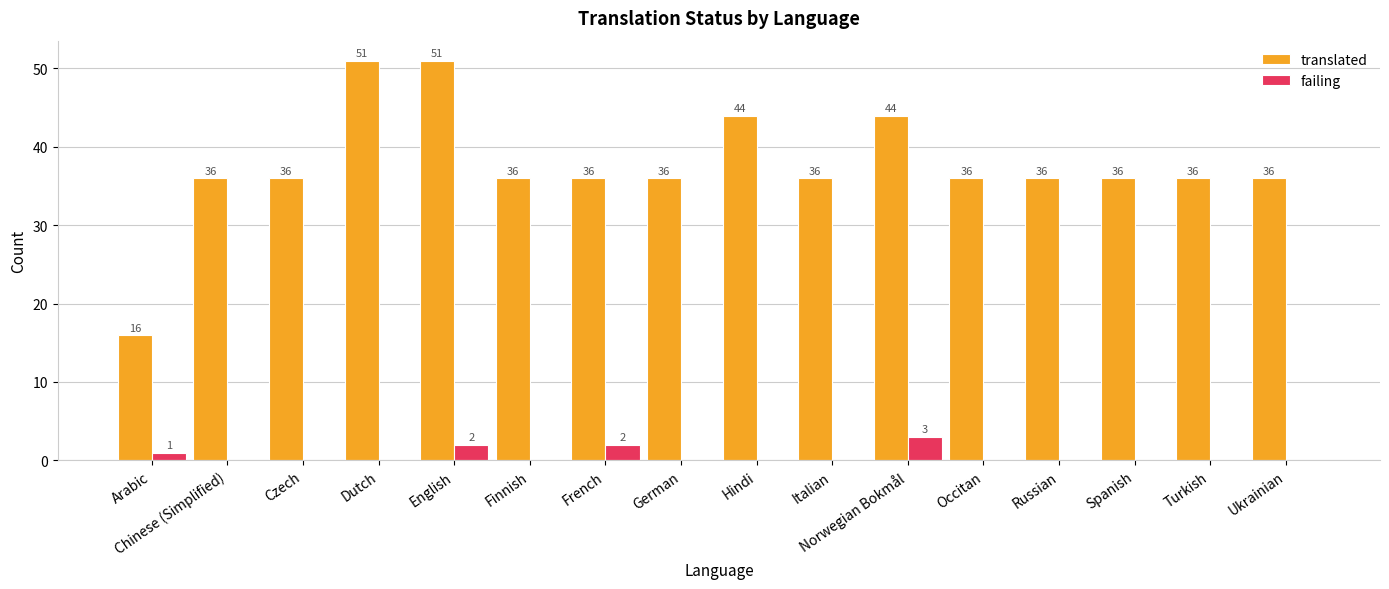

What is the maximum value for translated?

51